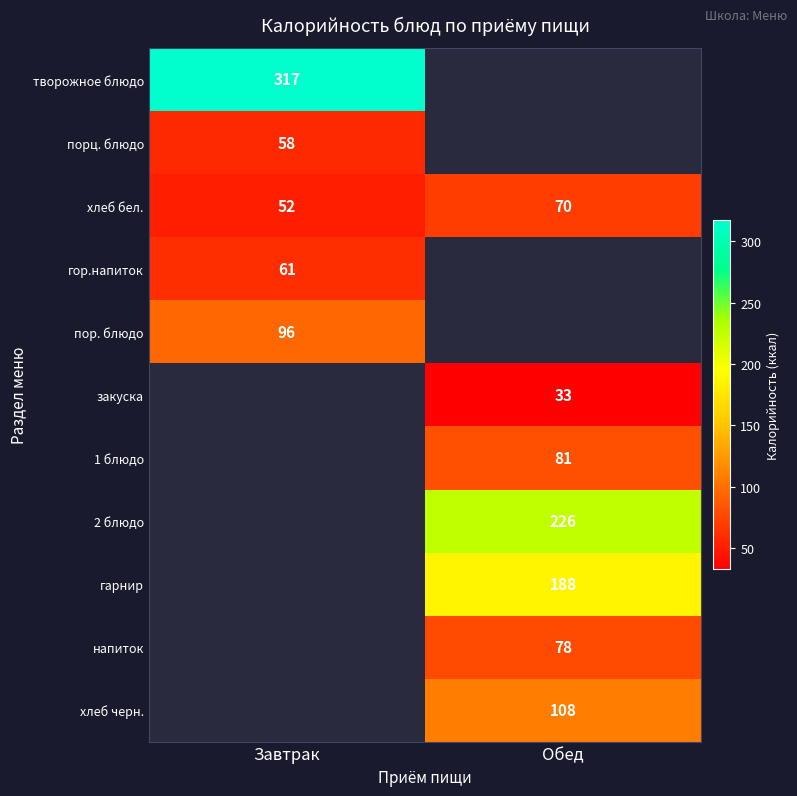

Between Завтрак and Обед, which series saw the biggest shift?

хлеб бел.